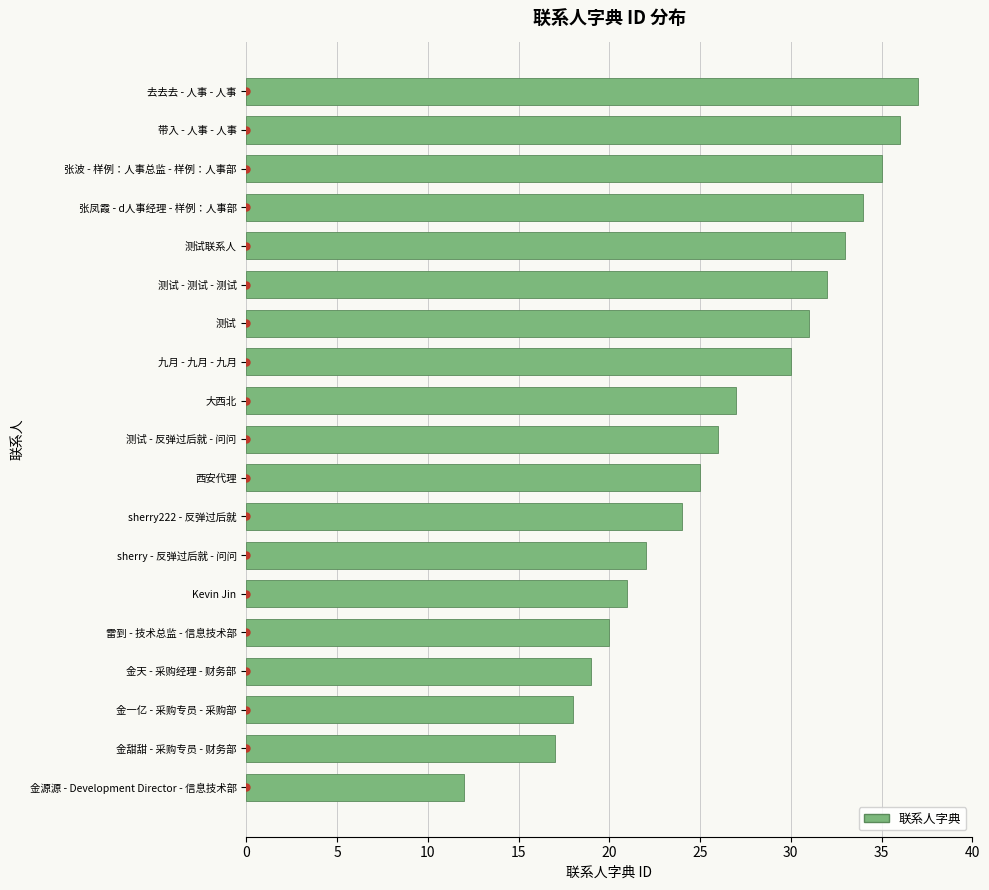

What is the average value?

26